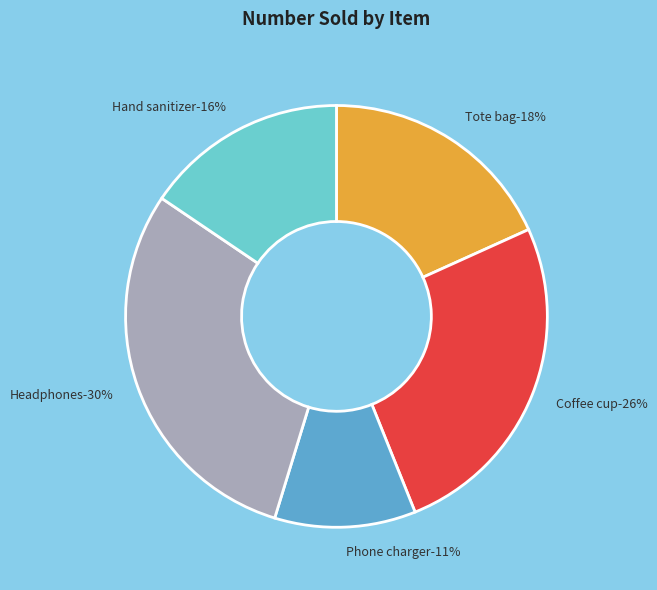

Is there a majority slice in this chart?

No